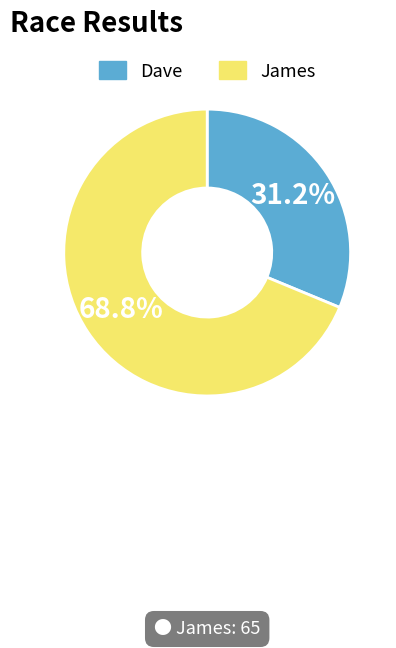

To the nearest percent, what is the combined percentage of Dave and James?

100%